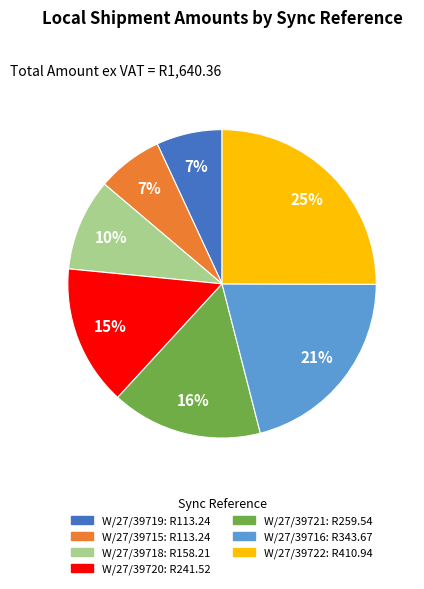

What is the ratio of the value at W/27/39720 to the value at W/27/39718?

1.5